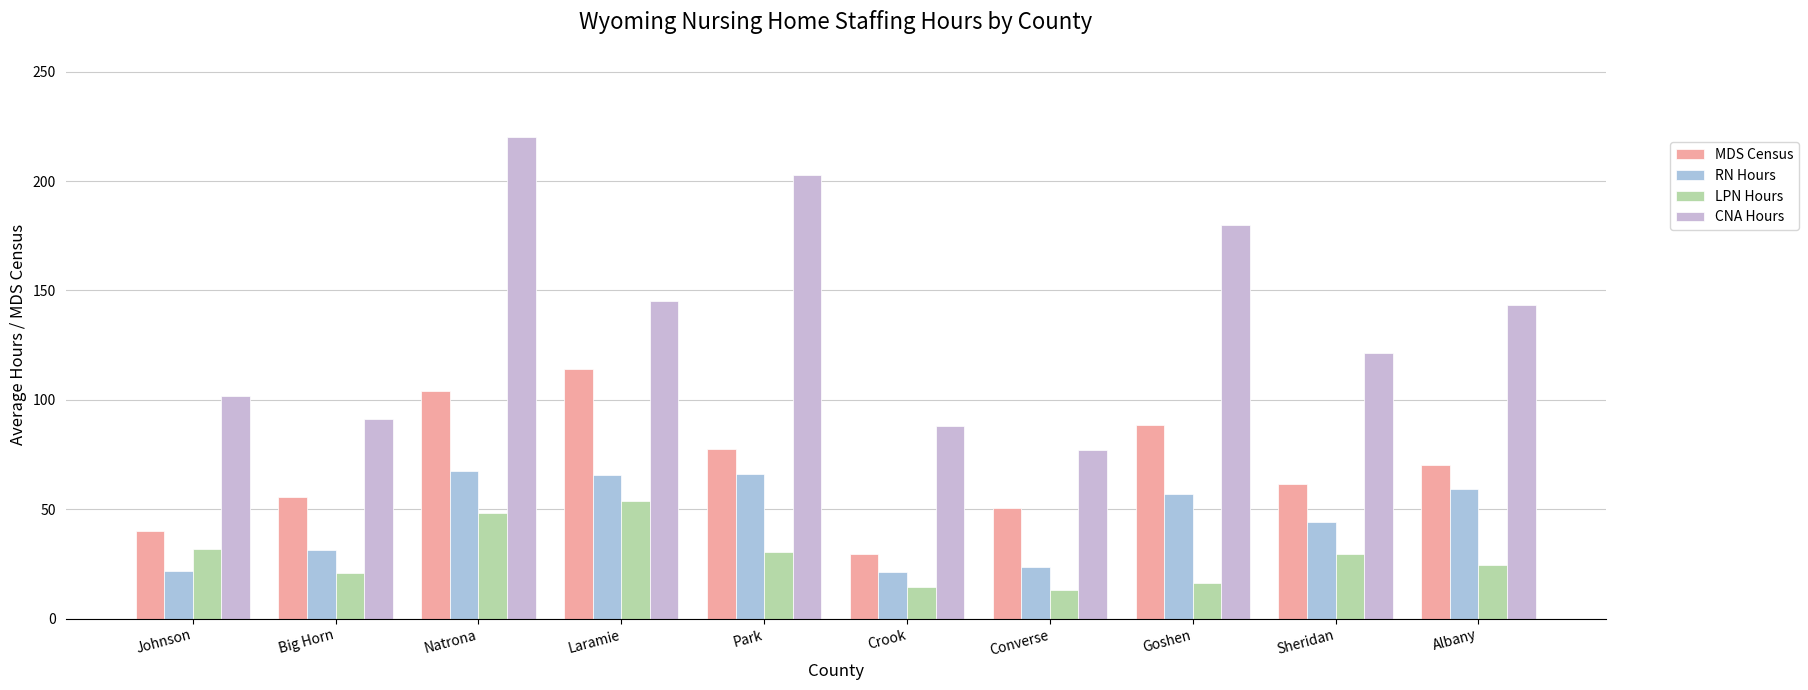

Does the chart contain stacked bars?

No